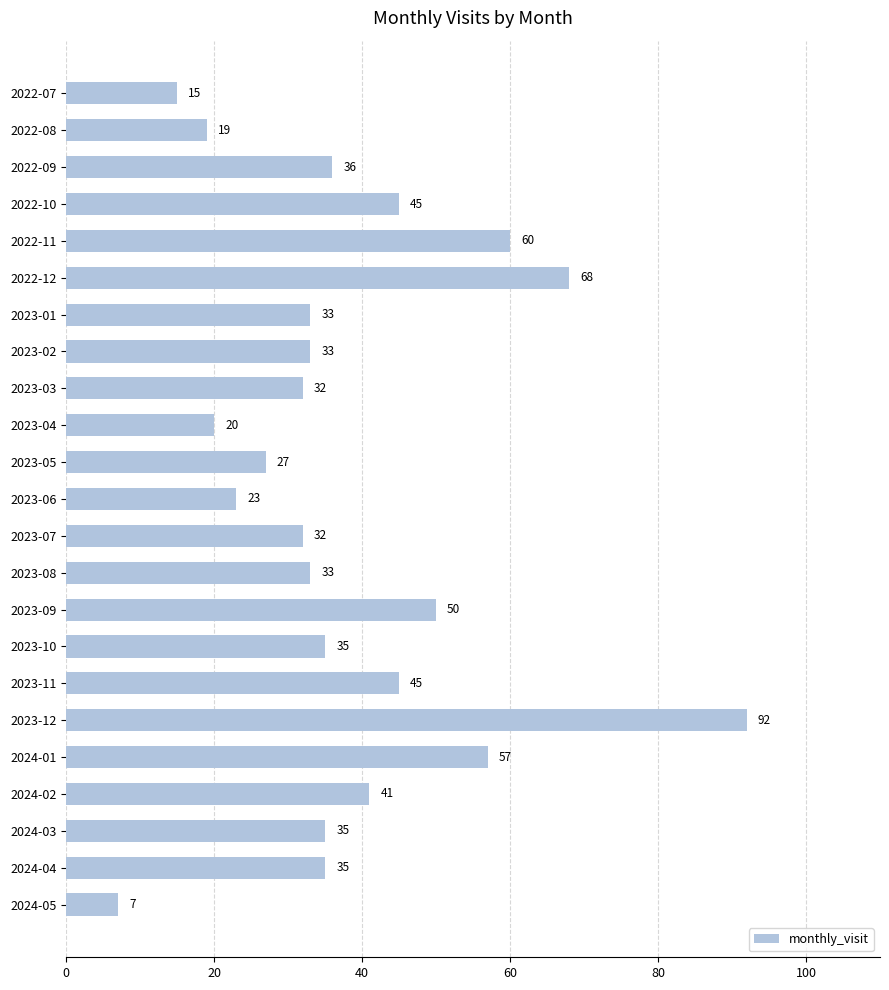

Count the number of data series in this chart.

1